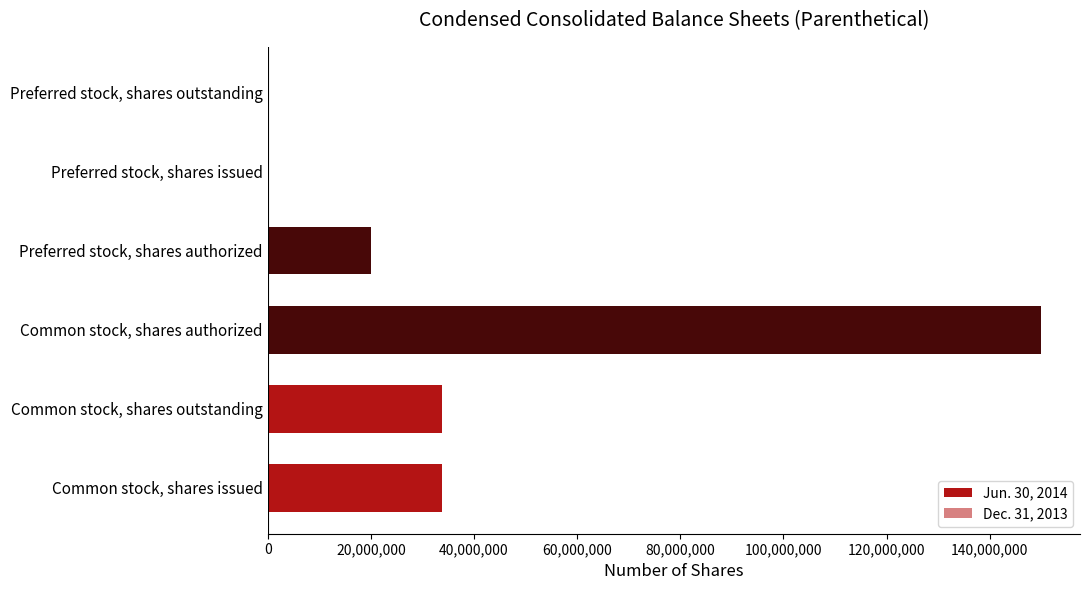

What are all the series names shown in the legend?

Jun. 30, 2014, Dec. 31, 2013